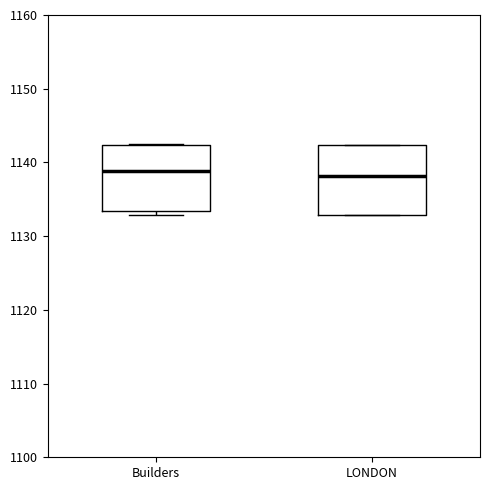

Reading left to right, transcribe this box plot: for each box, give where its median line is, the range the box spans, and where its two whiskers end, as read against the y-axis. The values are not printed on the chart, so give them approximately, as read against the axis.

Builders: median 1139, box 1133 to 1142, whiskers 1133 (just below the box's lower edge) to 1142
LONDON: median 1138, box 1133 to 1142, whiskers 1133 to 1142